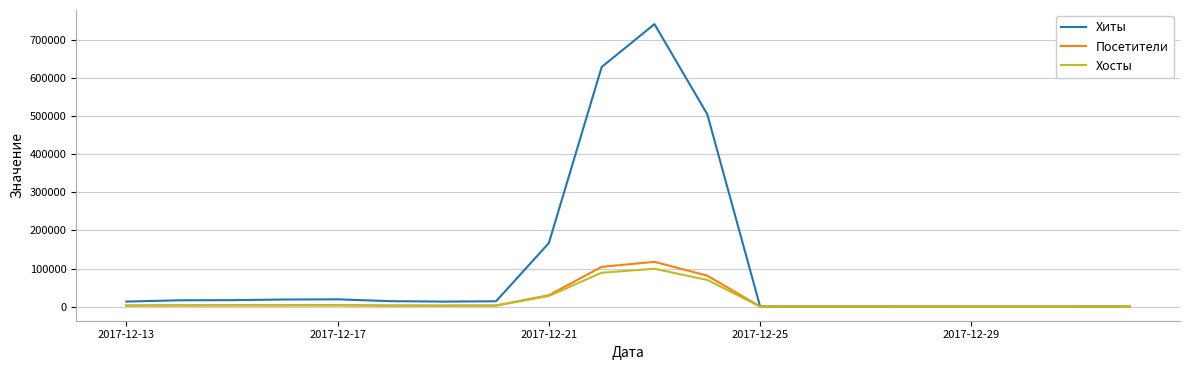

Which series has the largest total across all categories?

Хиты